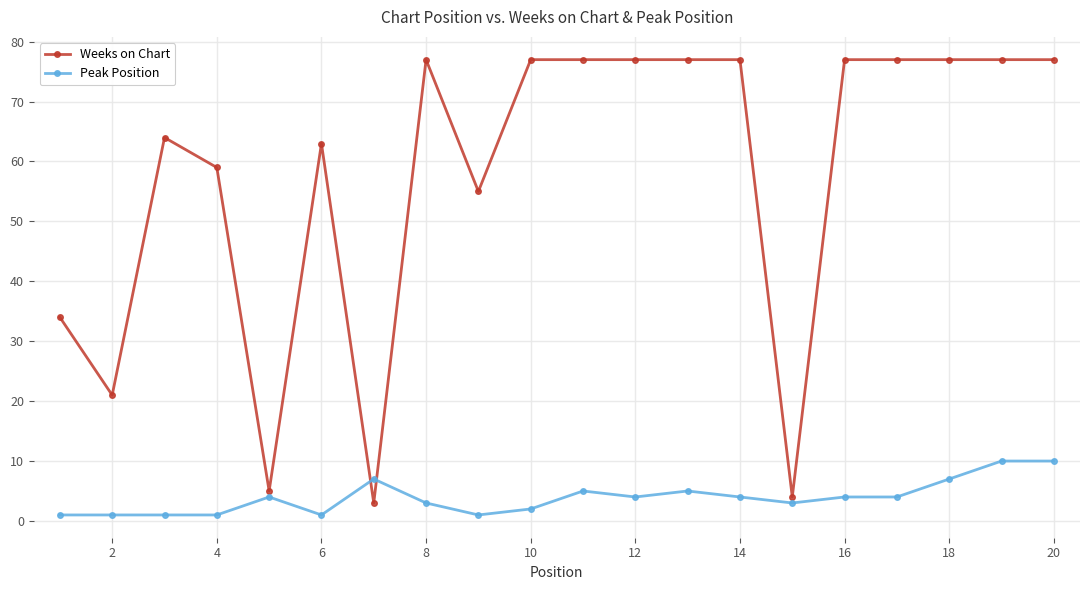

Is this an area chart (filled region under the line)?

No